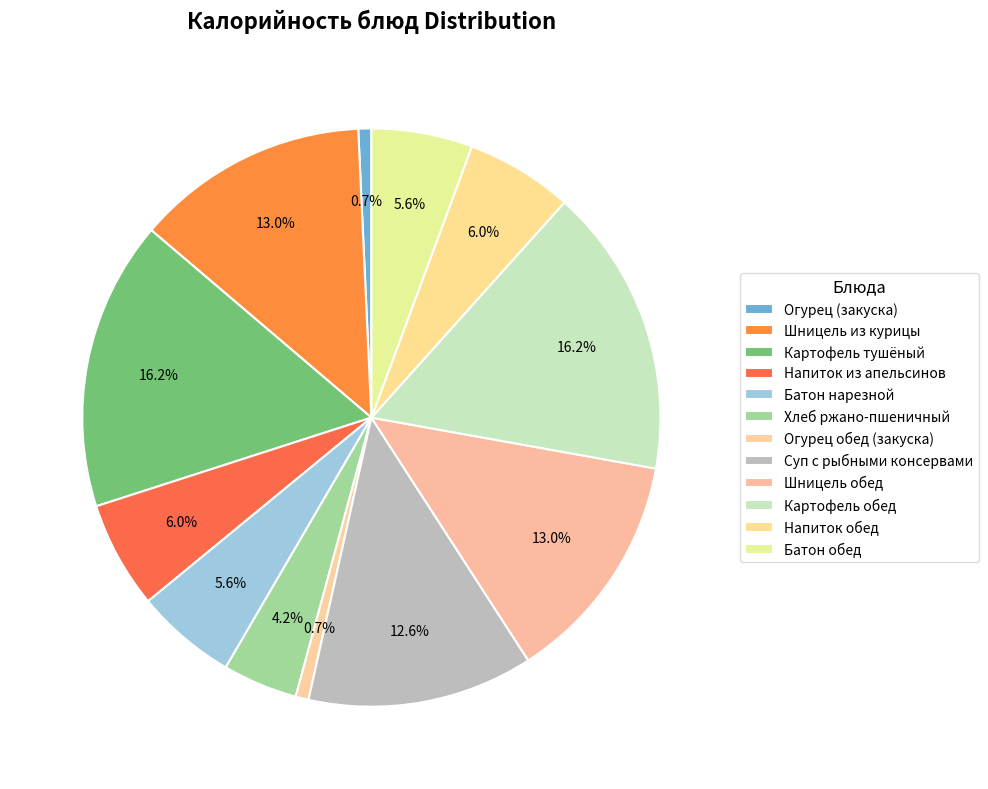

True or false: Огурец обед (закуска) accounts for 13% of the total.

False